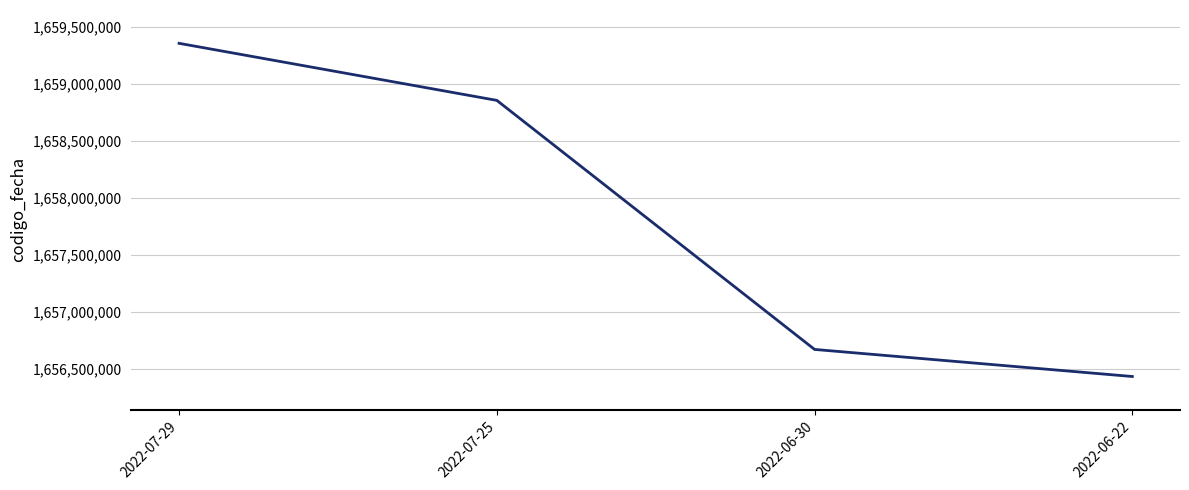

What is the sum of all values?

6631301719